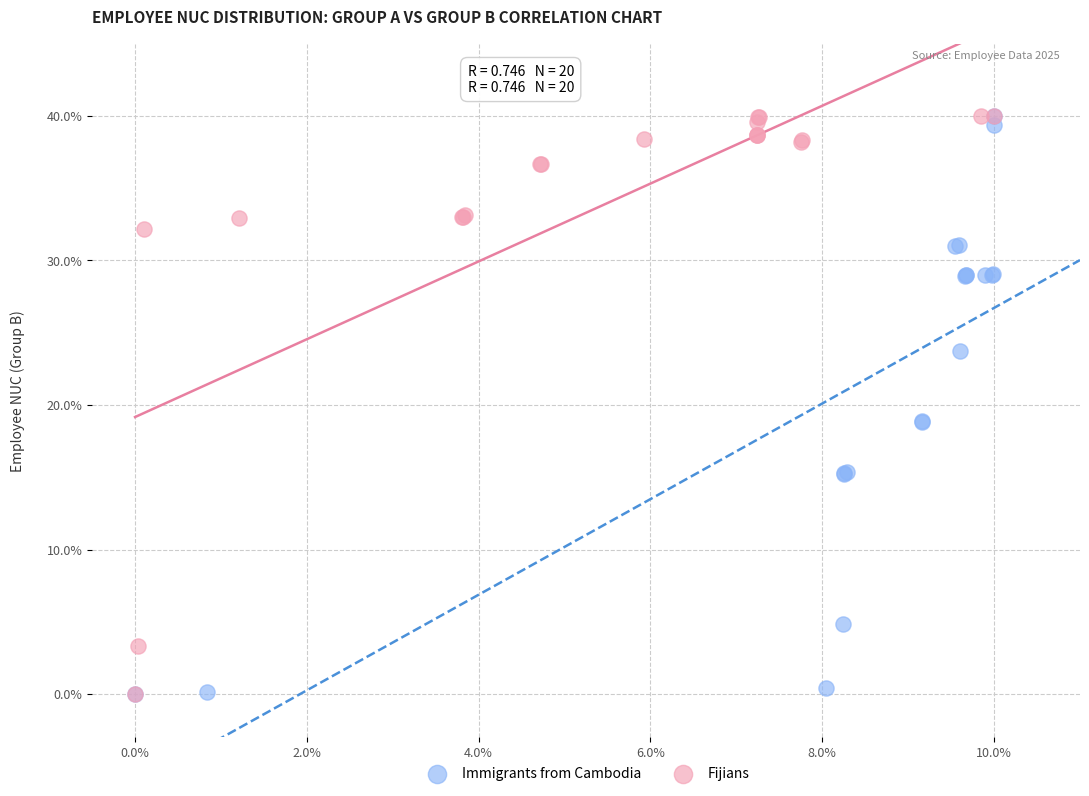

What are all the series names shown in the legend?

Immigrants from Cambodia, Fijians